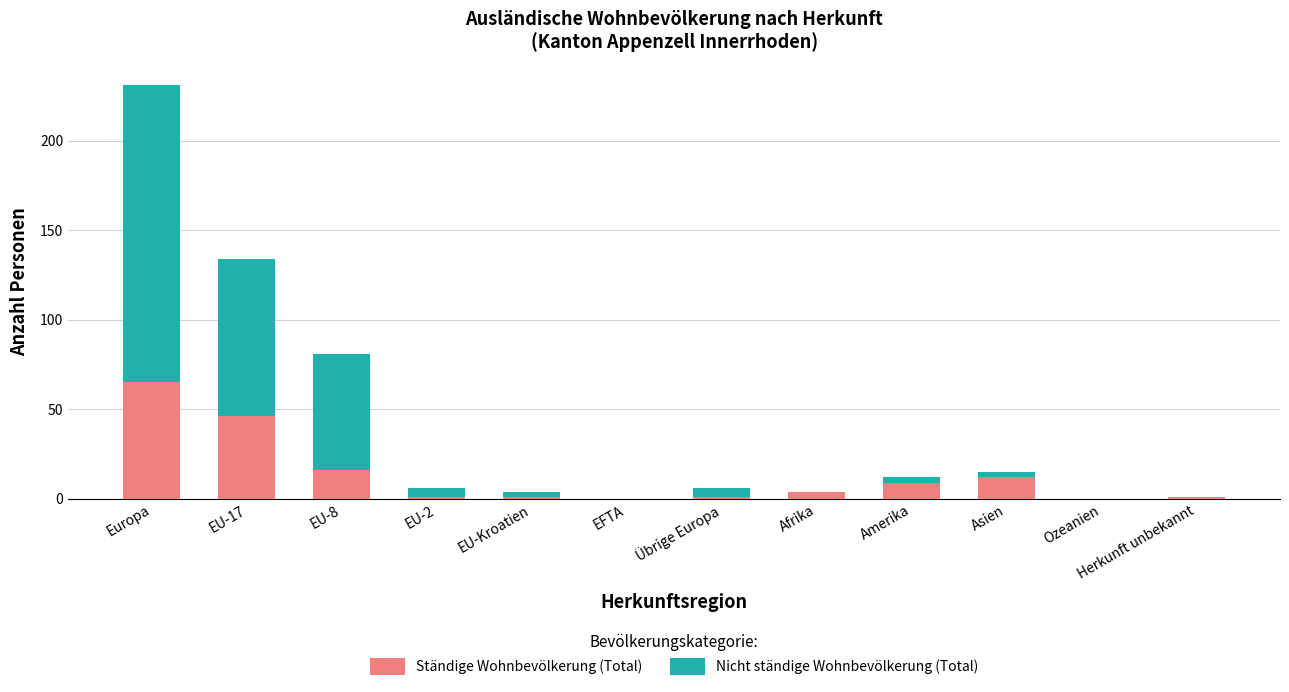

Are the bars grouped side by side (vs. stacked)?

No